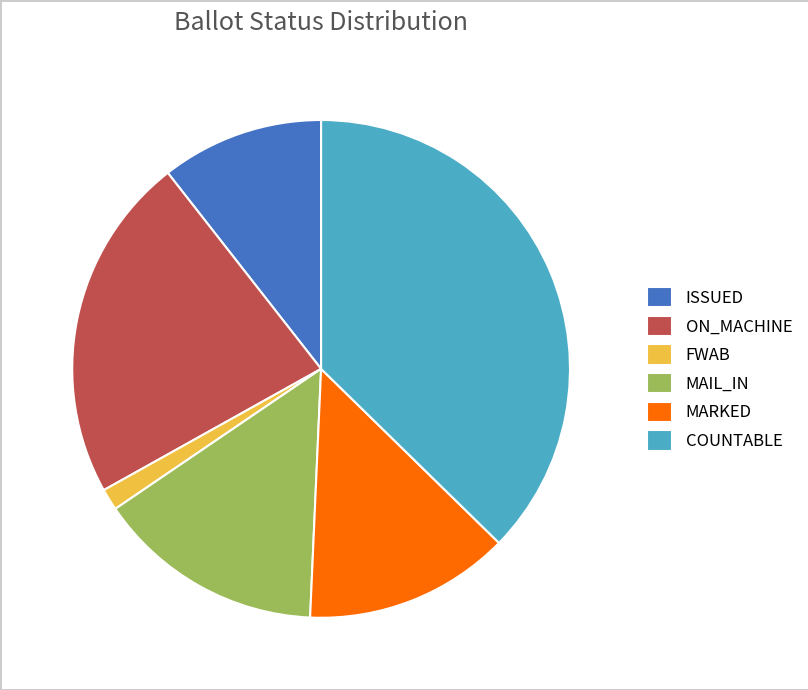

Between MARKED and COUNTABLE, which is larger?

COUNTABLE